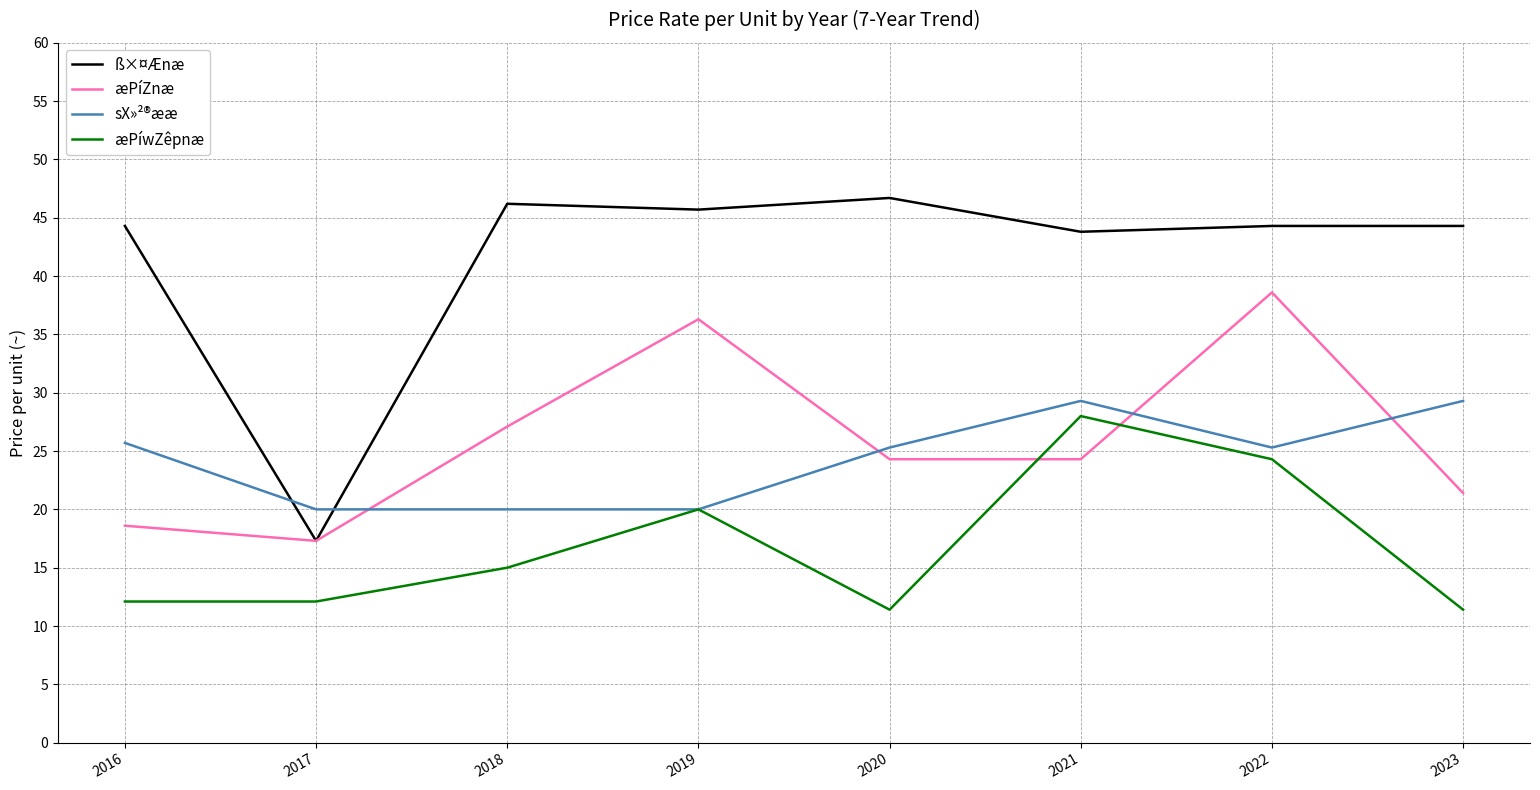

Reading left to right, extract all data points from this chart.

ß×¤Ænæ: 44.3	17.3	46.2	45.7	46.7	43.8	44.3	44.3
æPíZnæ: 18.6	17.3	27.1	36.3	24.3	24.3	38.6	21.4
sX»²®ææ: 25.7	20.0	20.0	20.0	25.3	29.3	25.3	29.3
æPíwZêpnæ: 12.1	12.1	15.0	20.0	11.4	28.0	24.3	11.4